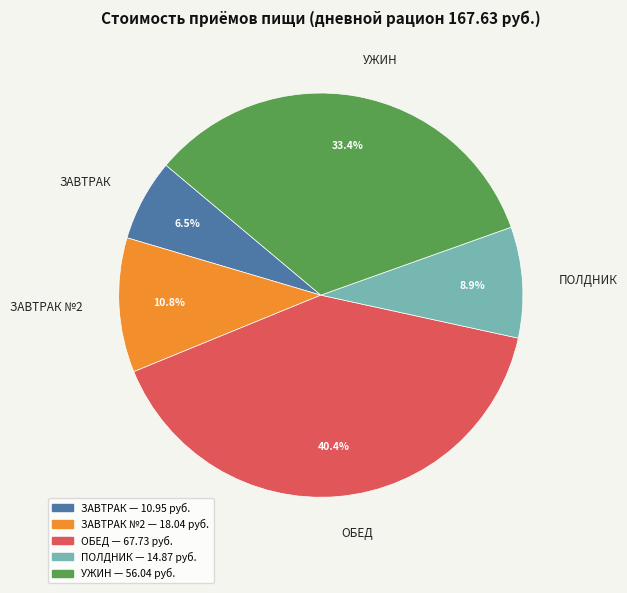

Which category has the smallest portion of the pie?

ЗАВТРАК